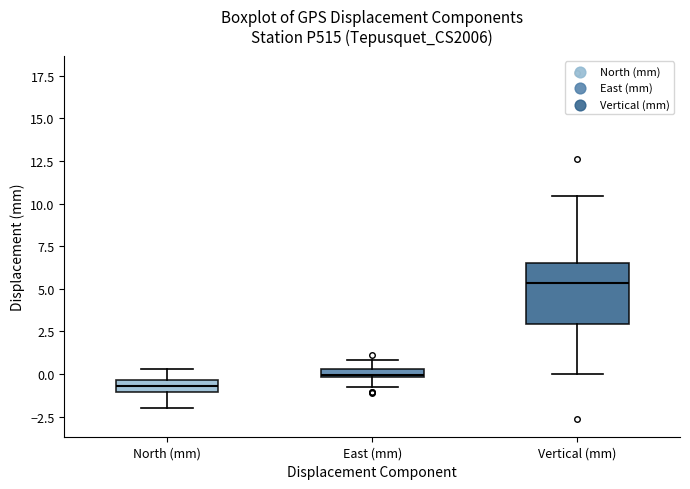

Comparing the boxes themselves (not the whiskers), which one is the tallest?

Vertical (mm)